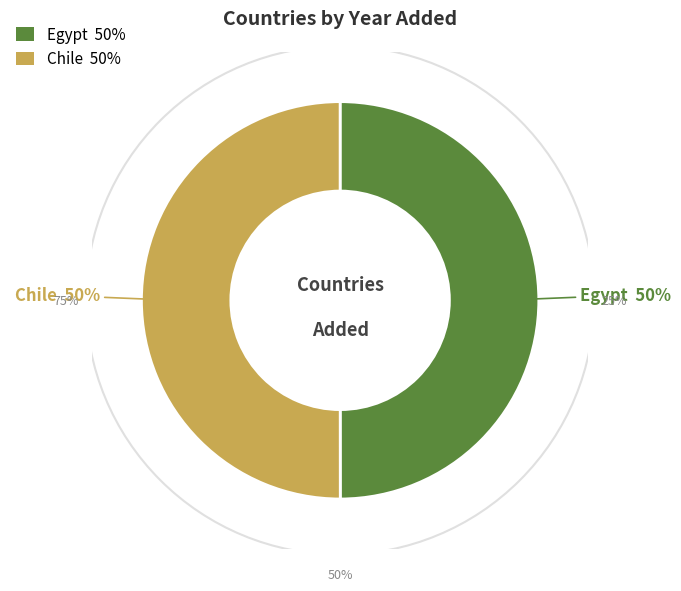

Do Egypt and Chile together represent more than half of the pie?

Yes